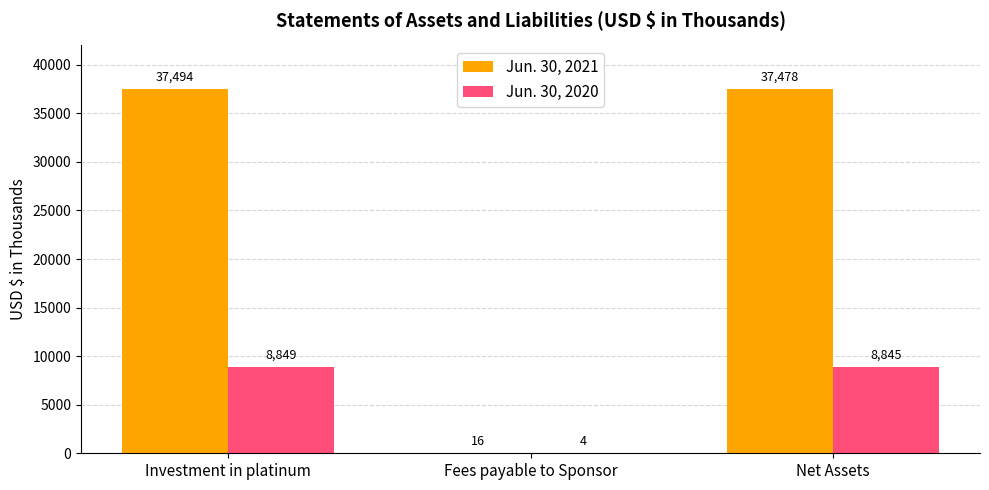

What is the maximum value for Jun. 30, 2020?

8849